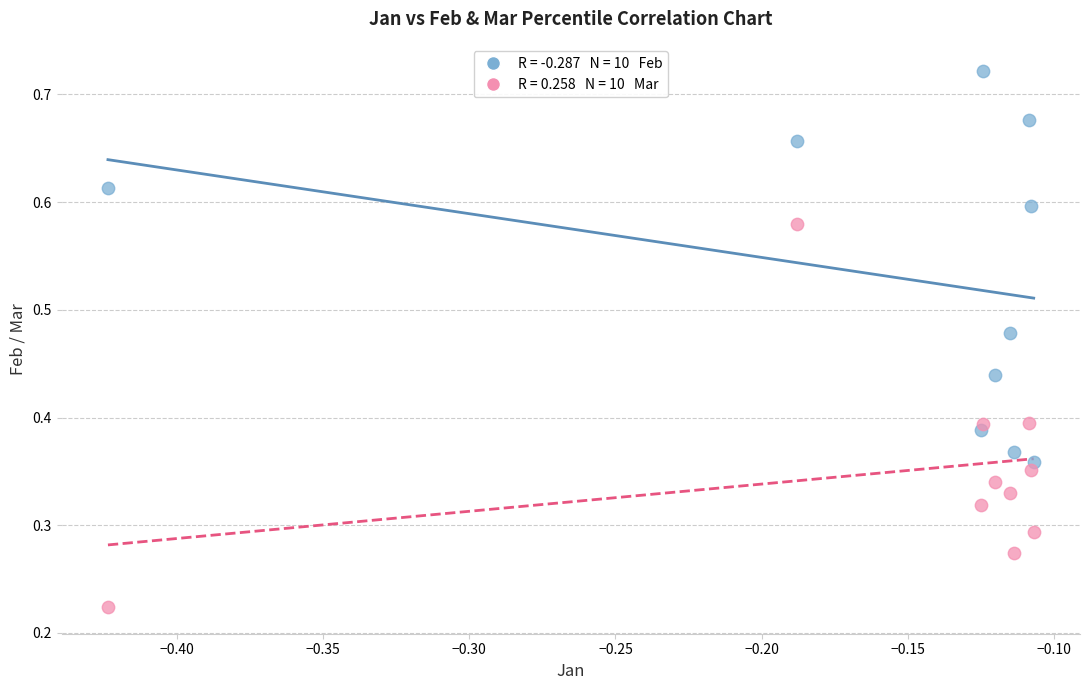

How many points are shown in the scatter plot?

20